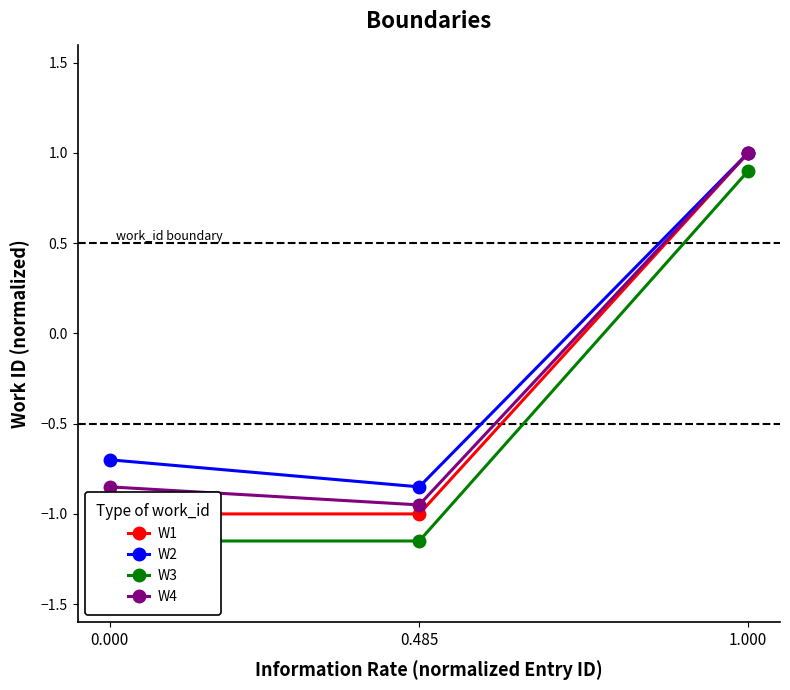

How many data points in W3 are above -1?

1